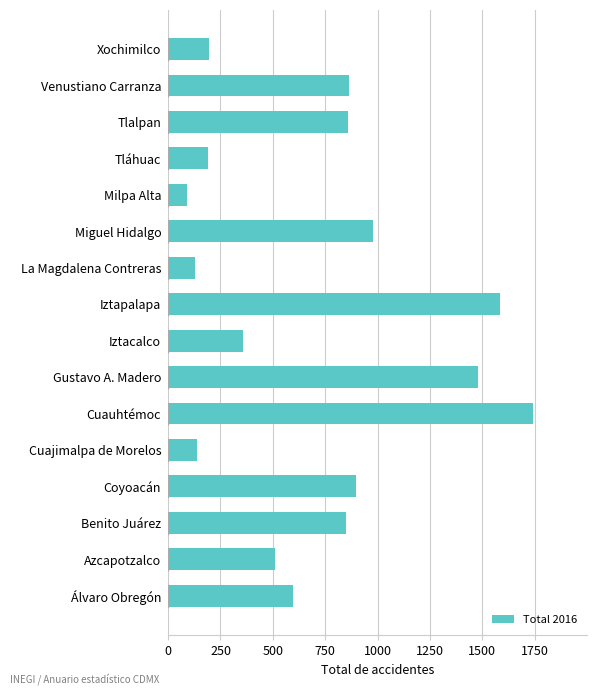

What is the approximate value at Iztacalco, to the nearest 50?

350